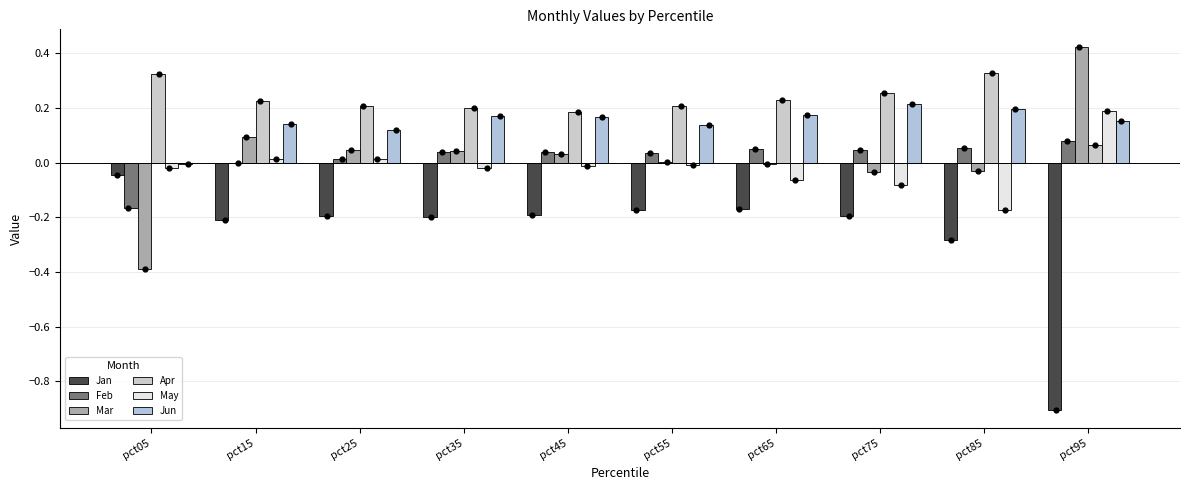

What are all the series names shown in the legend?

Jan, Feb, Mar, Apr, May, Jun